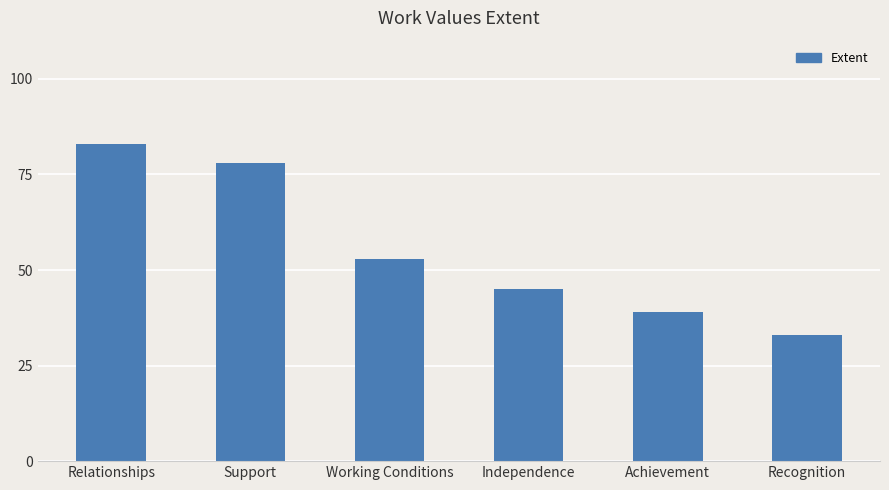

What is the difference between the maximum and minimum values?

50